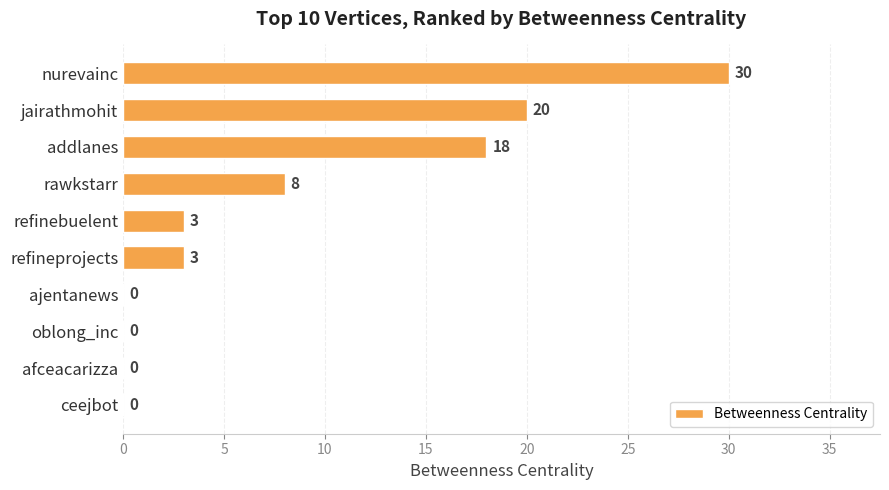

Are the bars grouped side by side (vs. stacked)?

No